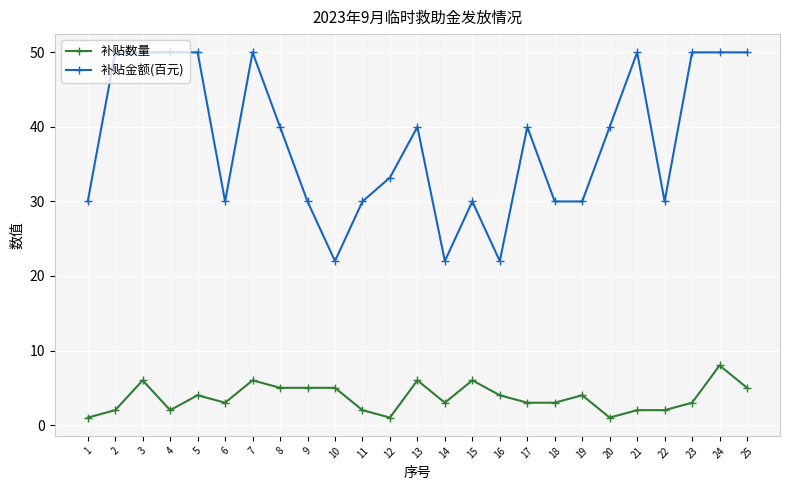

What is the difference between the maximum and minimum values in the 补贴数量 series?

7.0